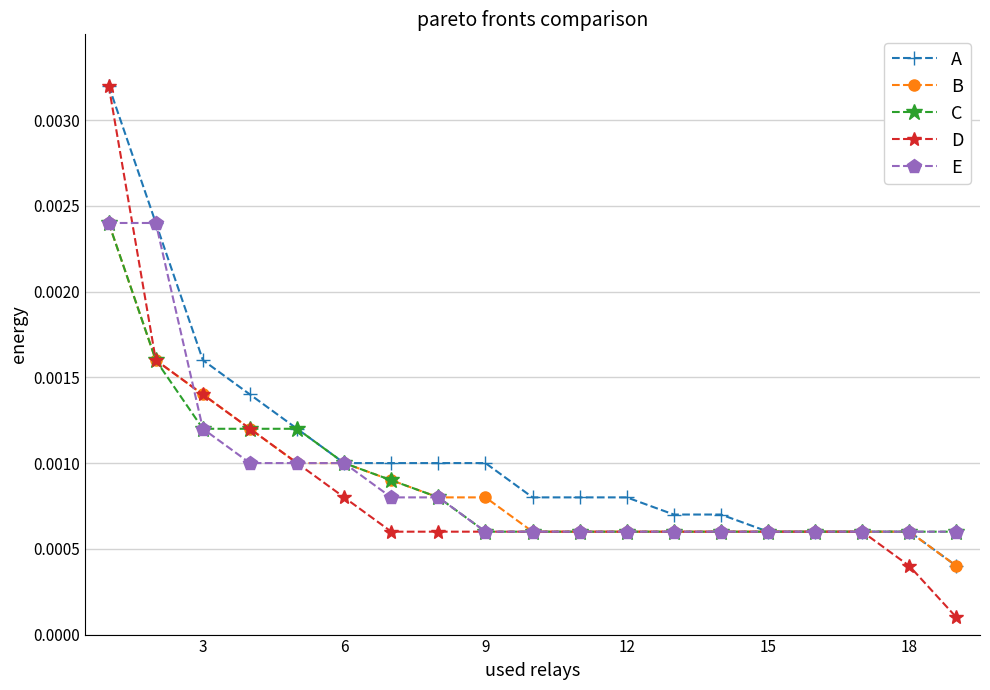

At how many categories does at least one series exceed 0?

19